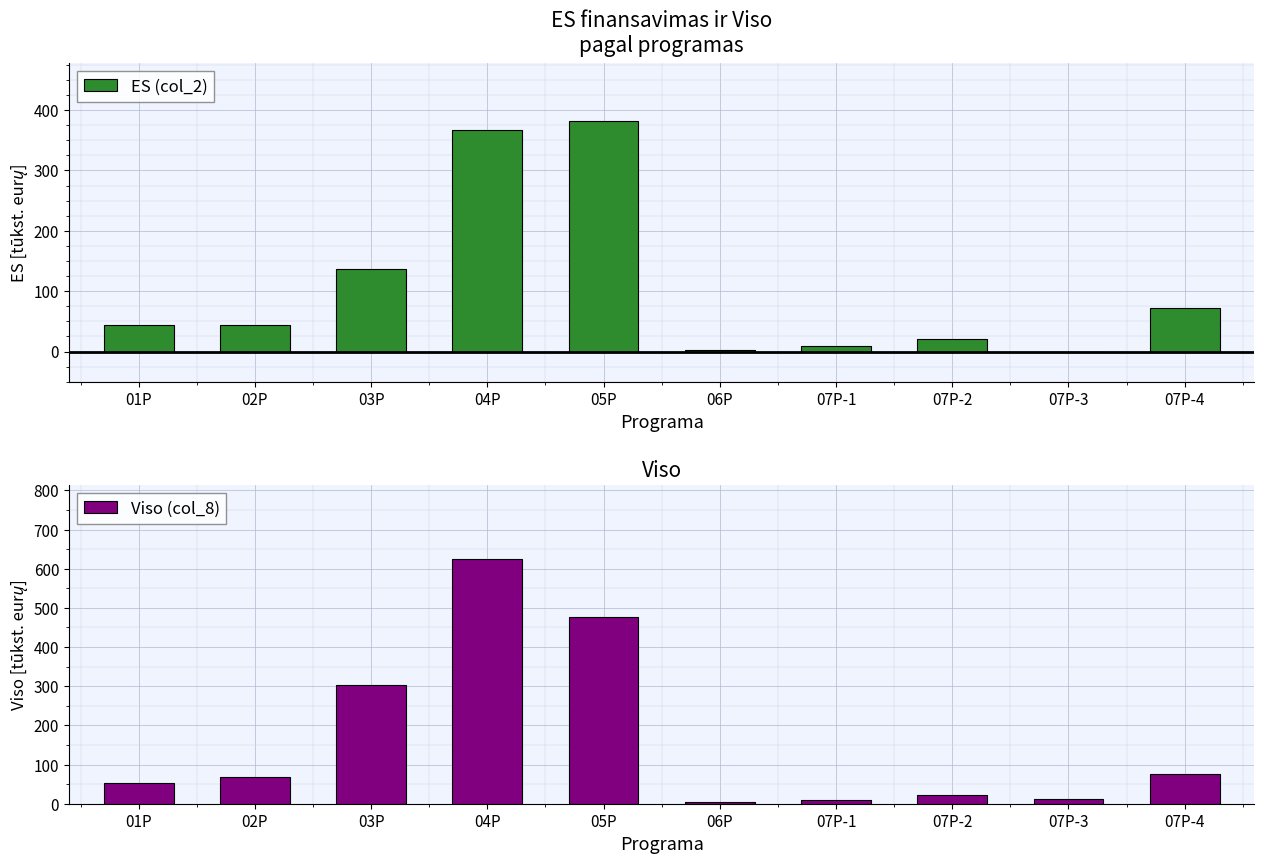

What is the lowest value of the Viso (col_8) series?

3.2